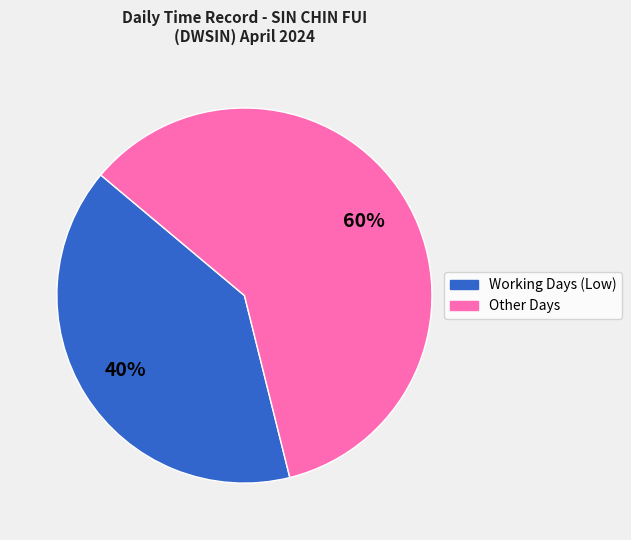

Is there a majority slice in this chart?

Yes